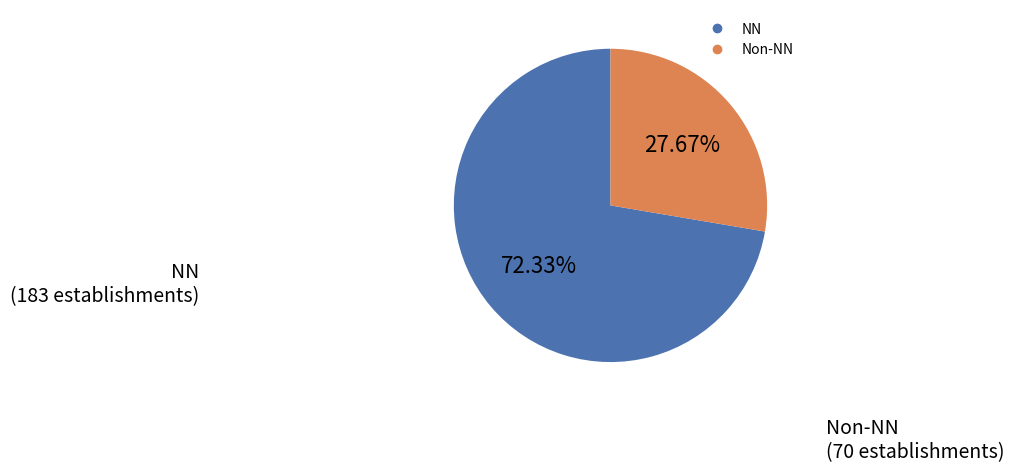

Does any single category account for the majority?

Yes